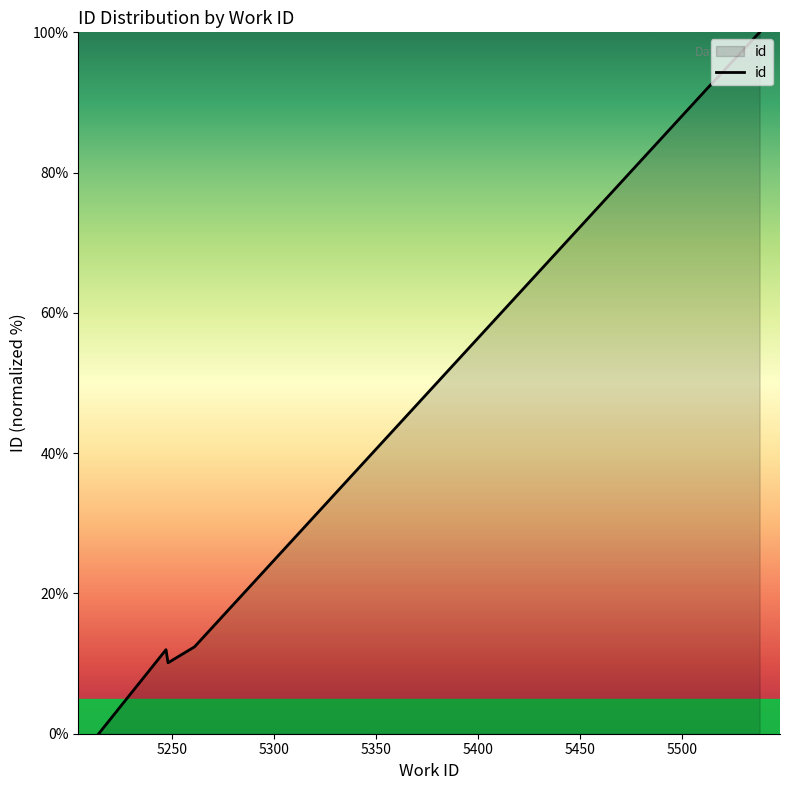

What is the average value?

37.8